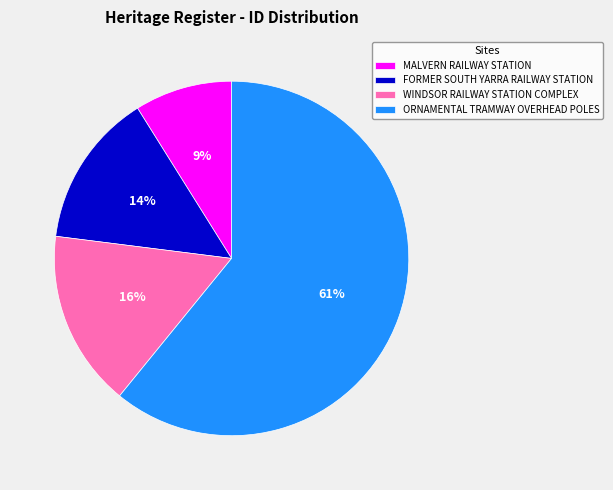

Combined, do FORMER SOUTH YARRA RAILWAY STATION and WINDSOR RAILWAY STATION COMPLEX account for over 50%?

No